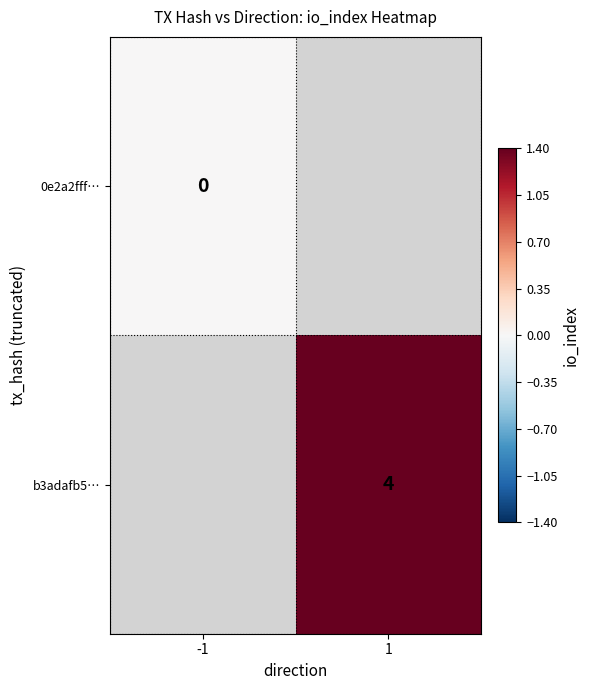

At which label does 0e2a2fff… reach its peak?

-1